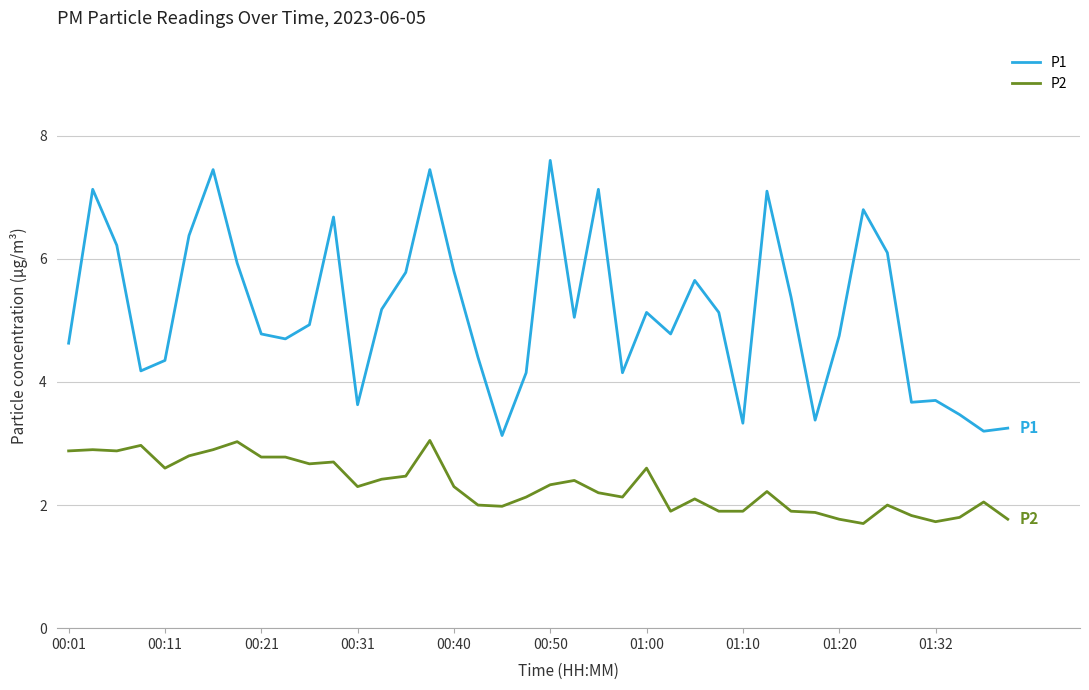

True or false: P1 has more than 2 points higher than both neighbors.

True